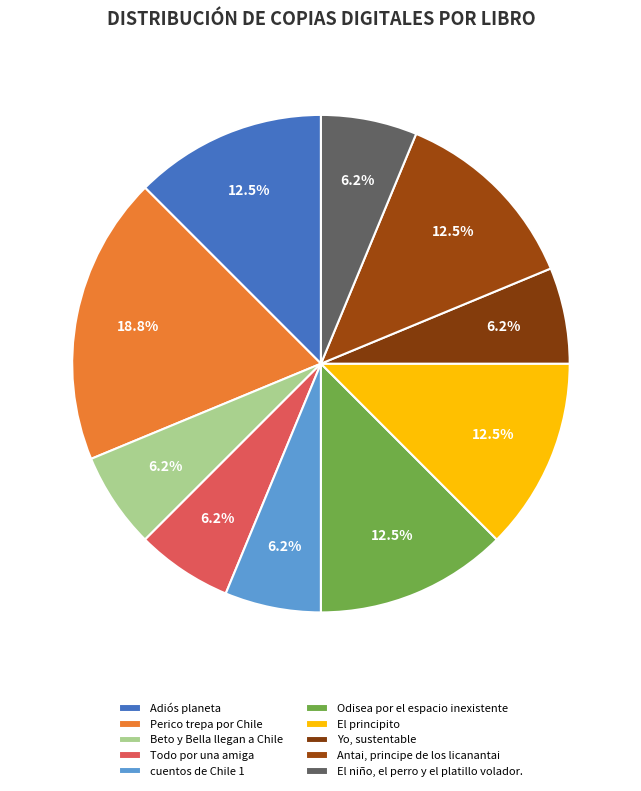

Which slice is the largest?

Perico trepa por Chile